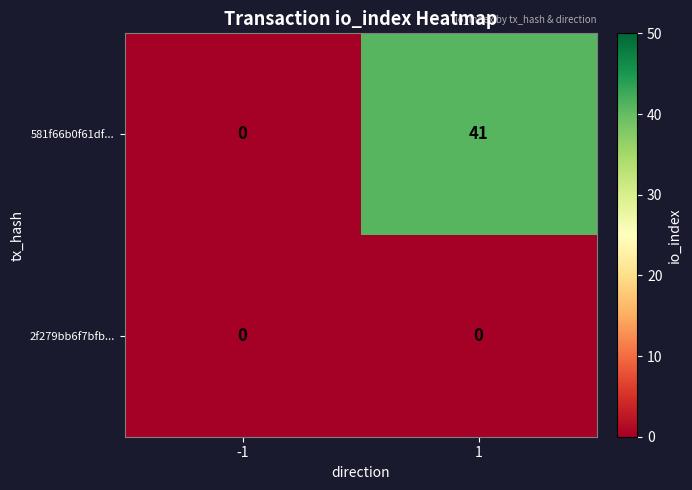

Which series has the largest total across all categories?

581f66b0f61df...